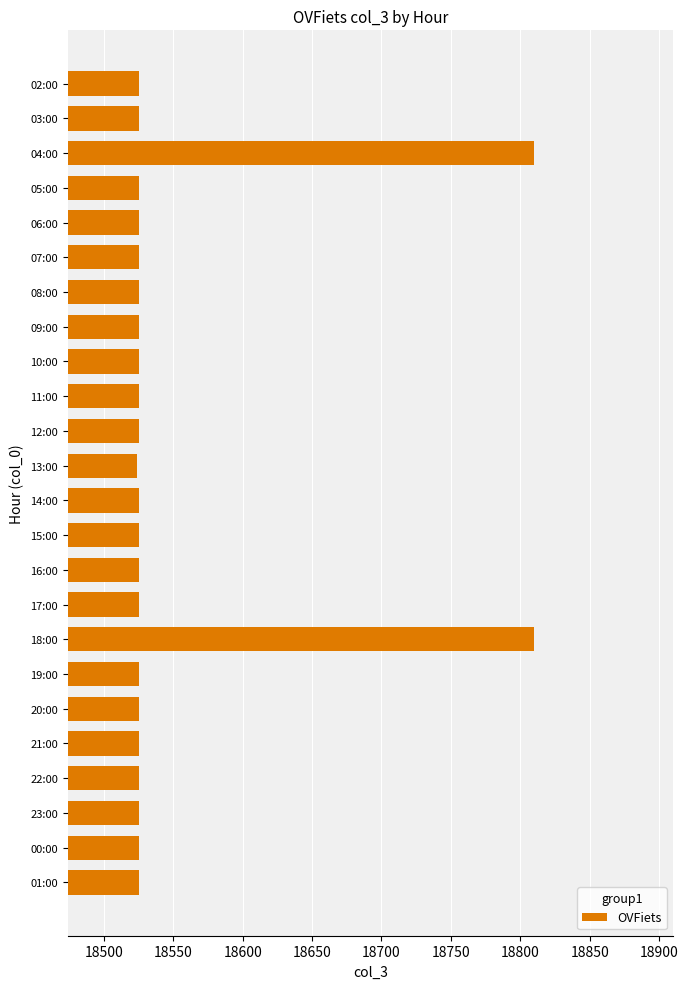

True or false: the data shows 18525 at 08:00.

True